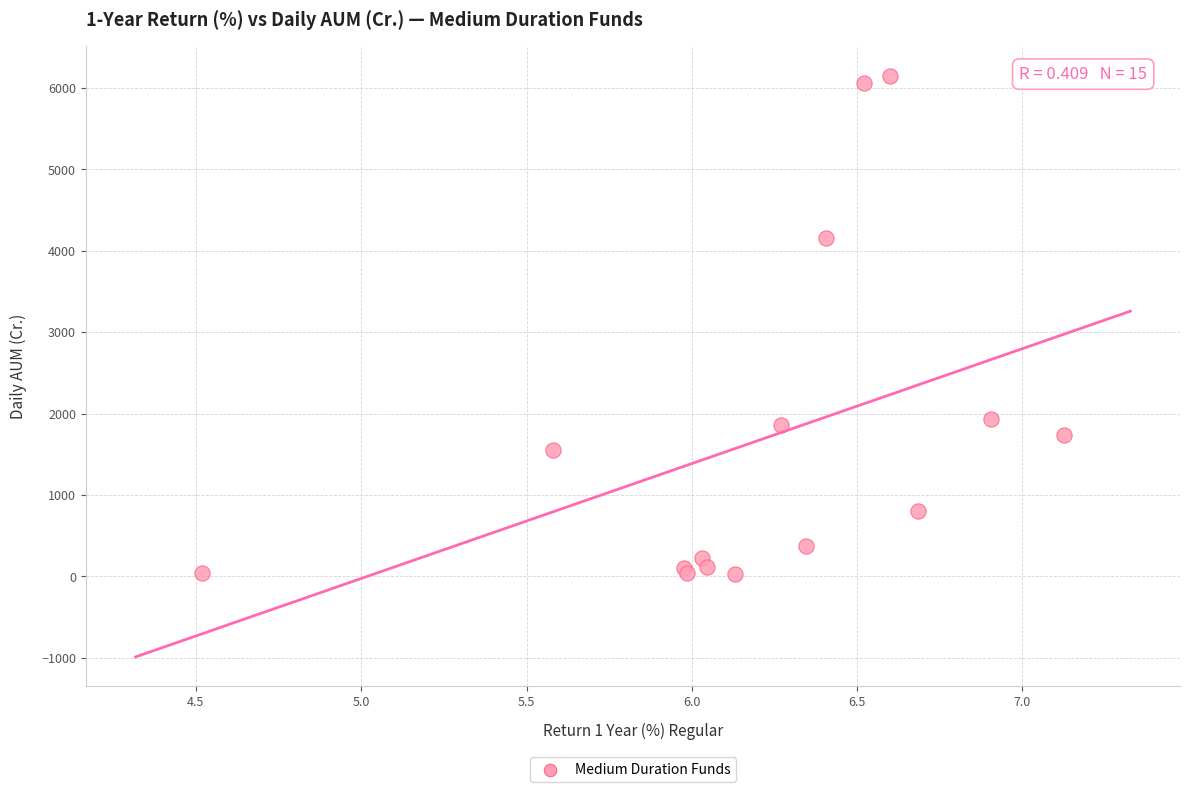

What Y value in the scatter plot is closest to 3090?

4151.6